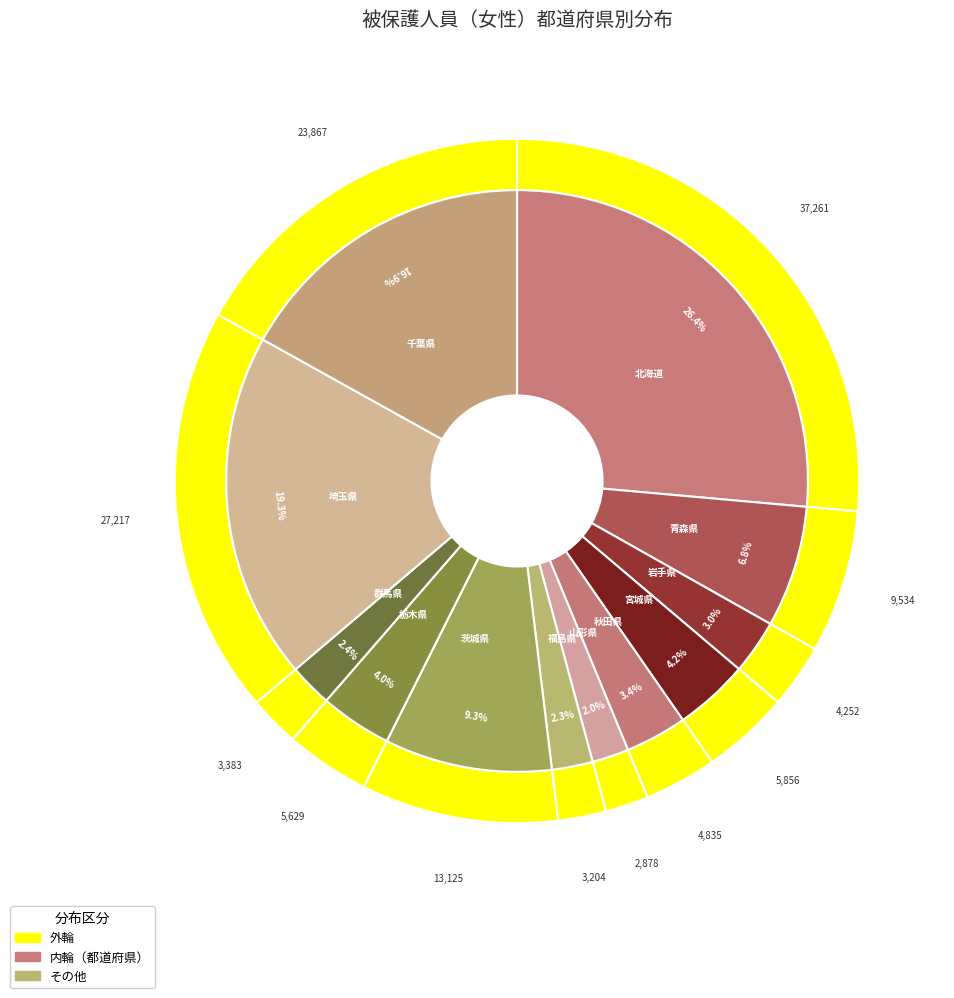

Count the number of slices in the pie.

12